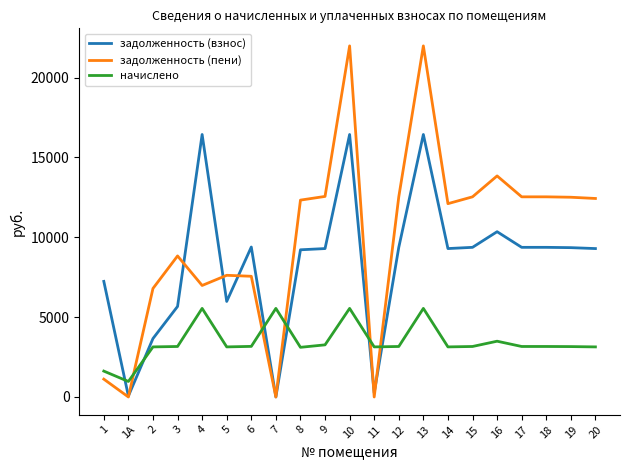

Does the chart have visible grid lines?

No